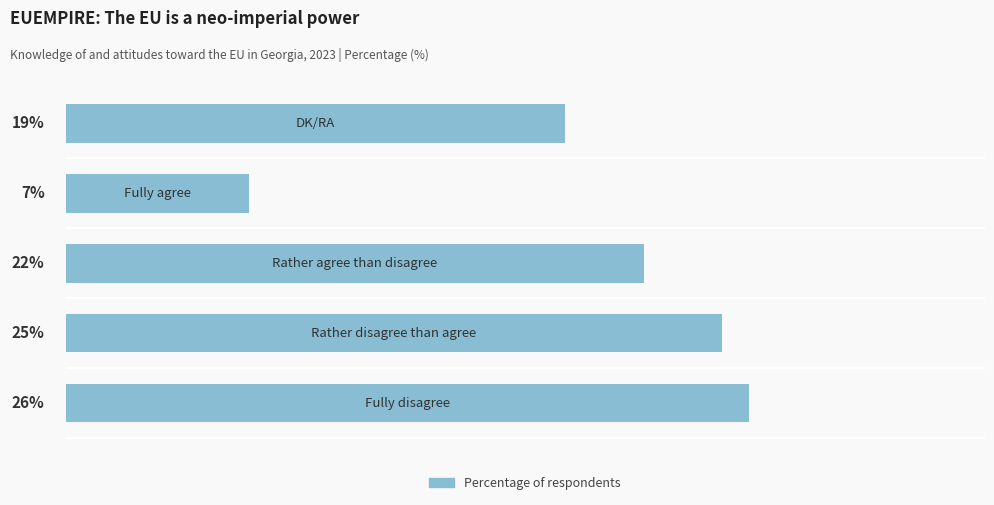

List the labels in order of value, smallest first.

3, 4, 2, 1, 0